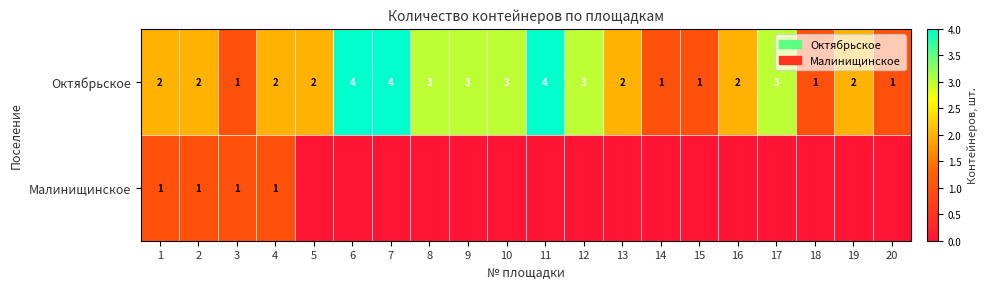

How many categories are shown in the chart?

20